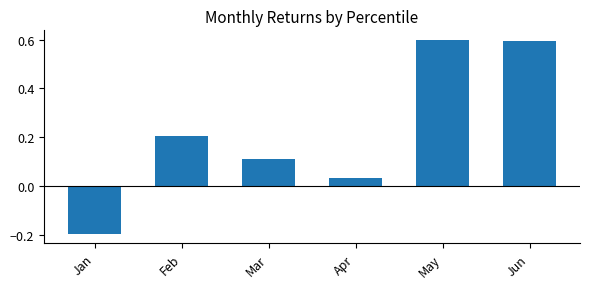

What is the maximum value shown in the chart?

0.6